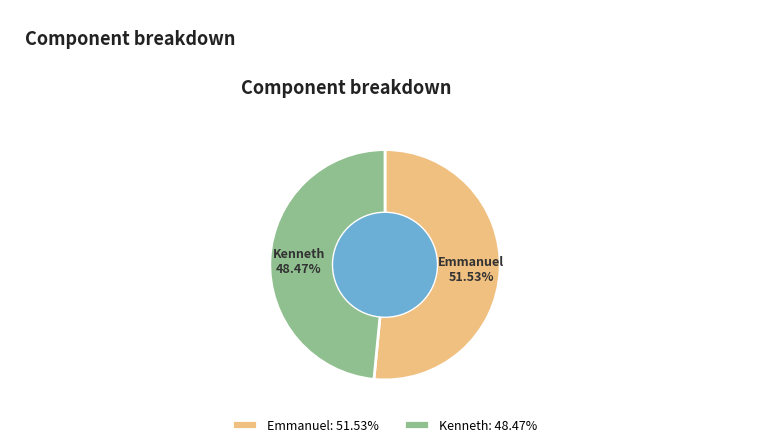

Do Emmanuel and Kenneth together represent more than half of the pie?

Yes